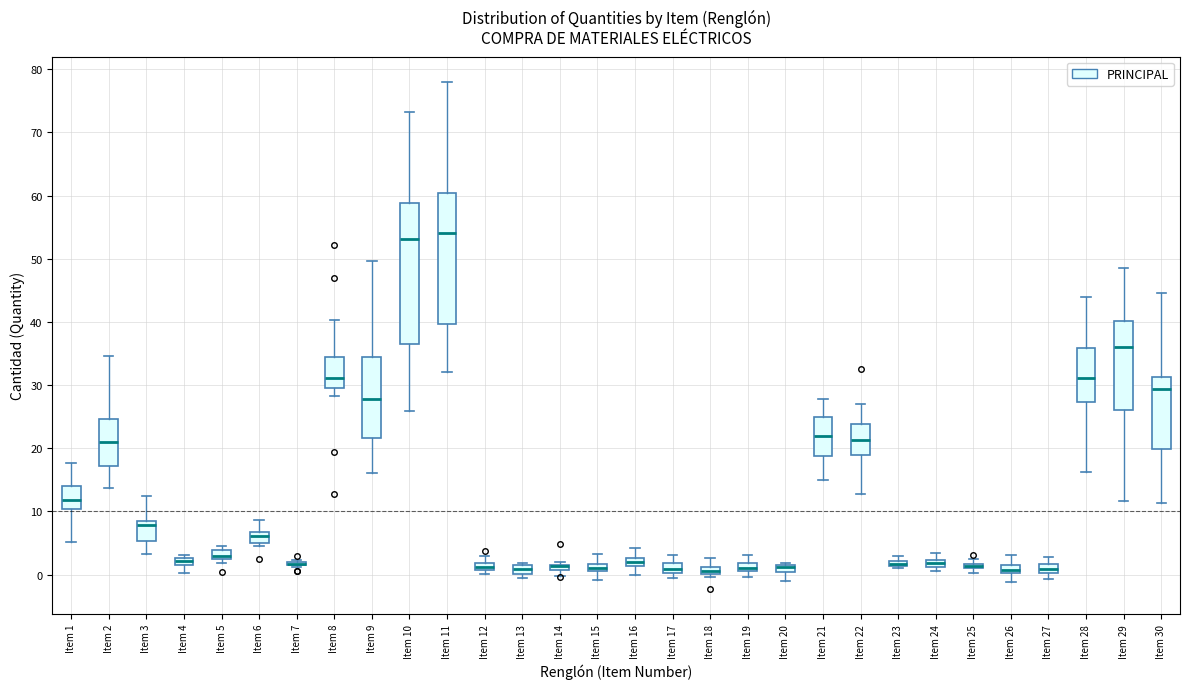

Where does the median line of the box for Item 1 sit on the y-axis? The values are not printed on the chart, so give them approximately, as read against the axis.

12